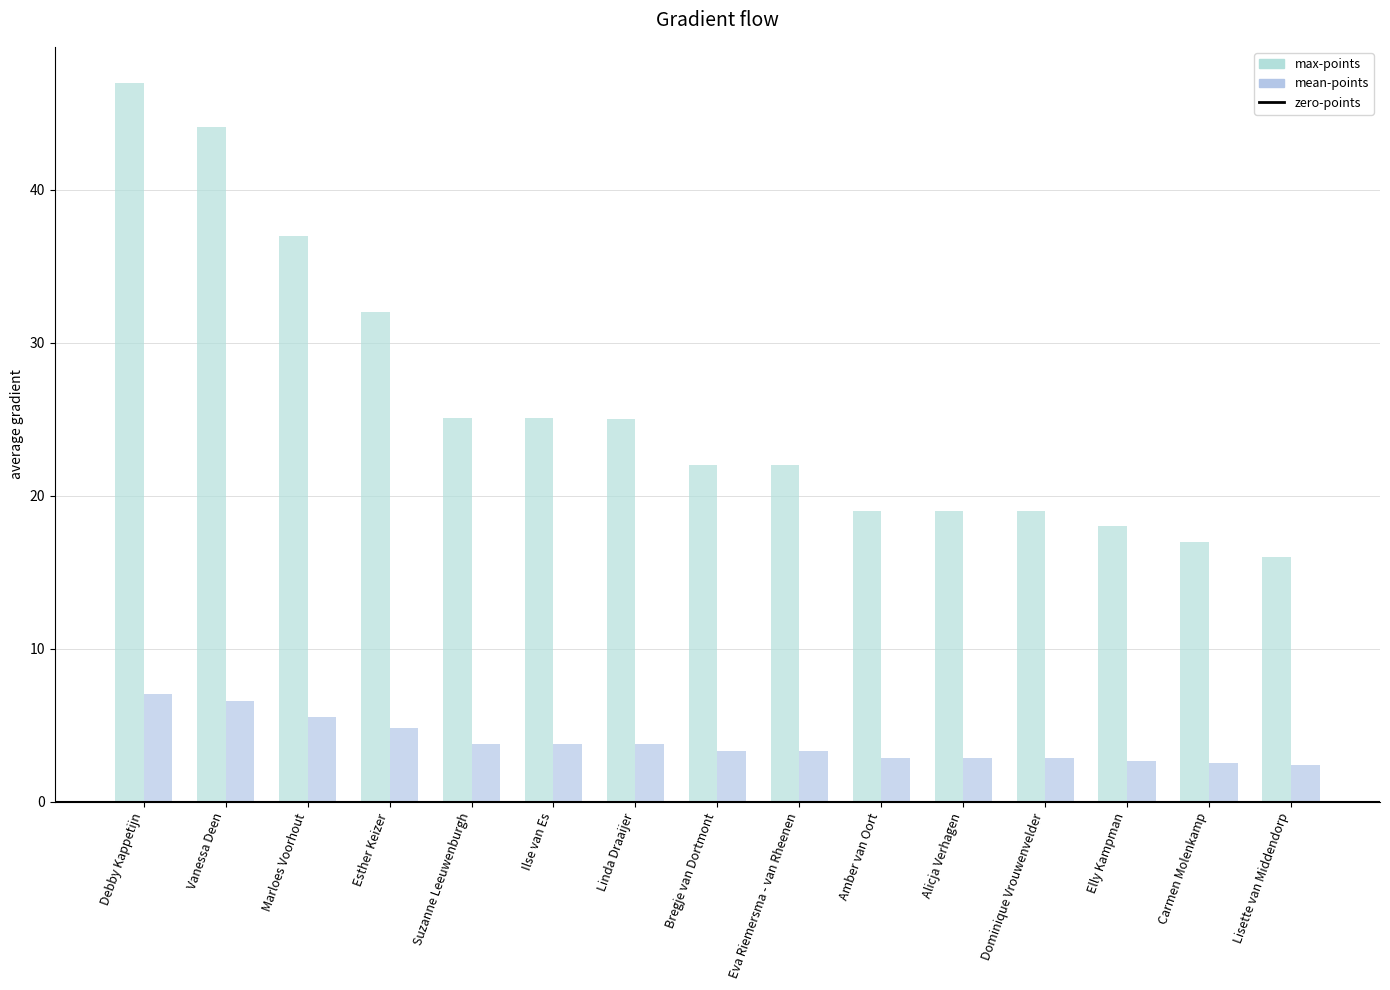

Does the chart contain stacked bars?

No